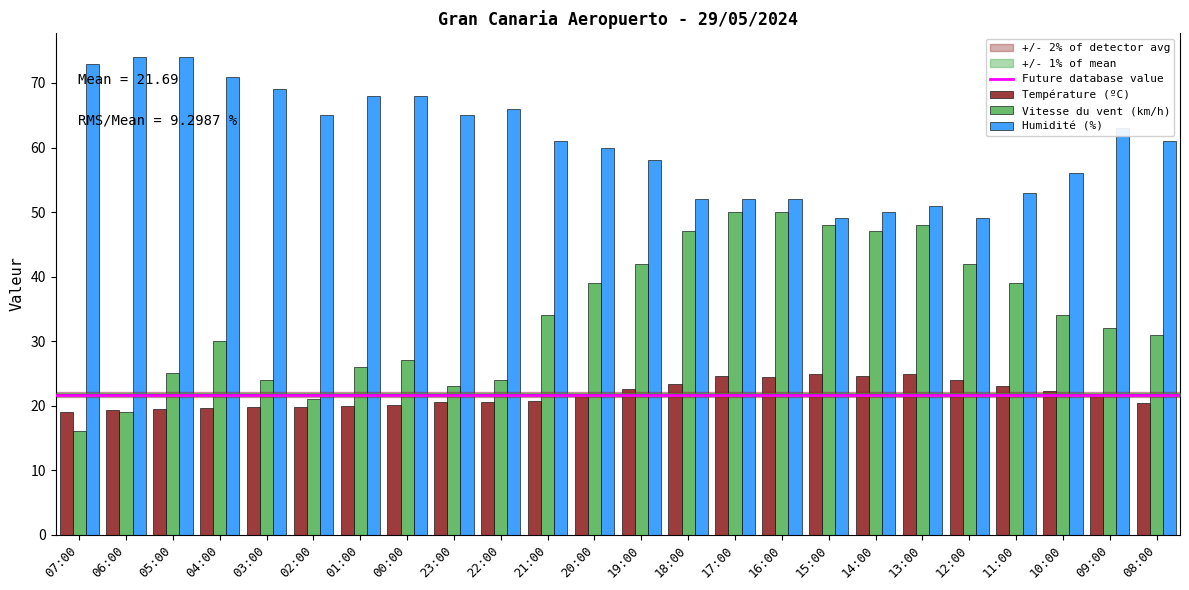

Is it true that Humidité (%) equals 29.4 at 14:00?

False